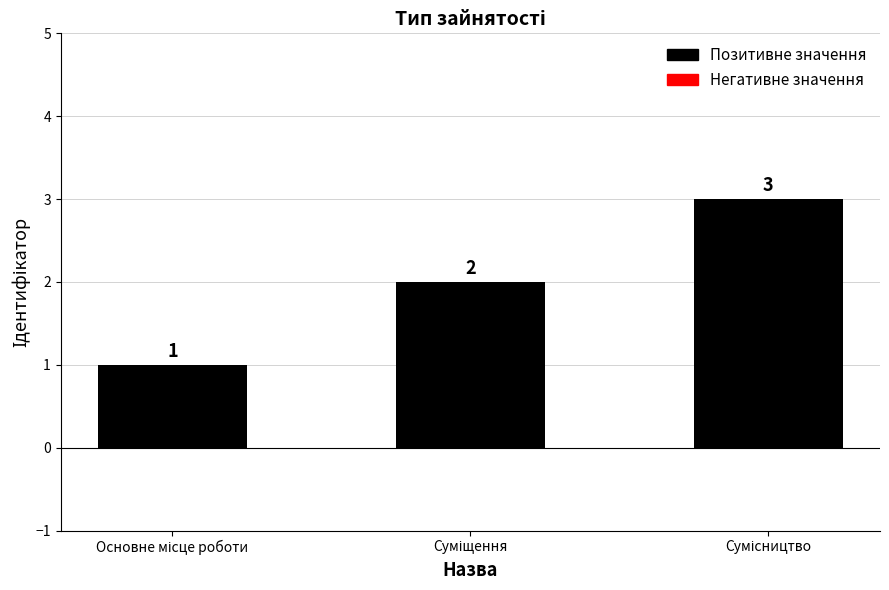

What is the sum of all values?

6